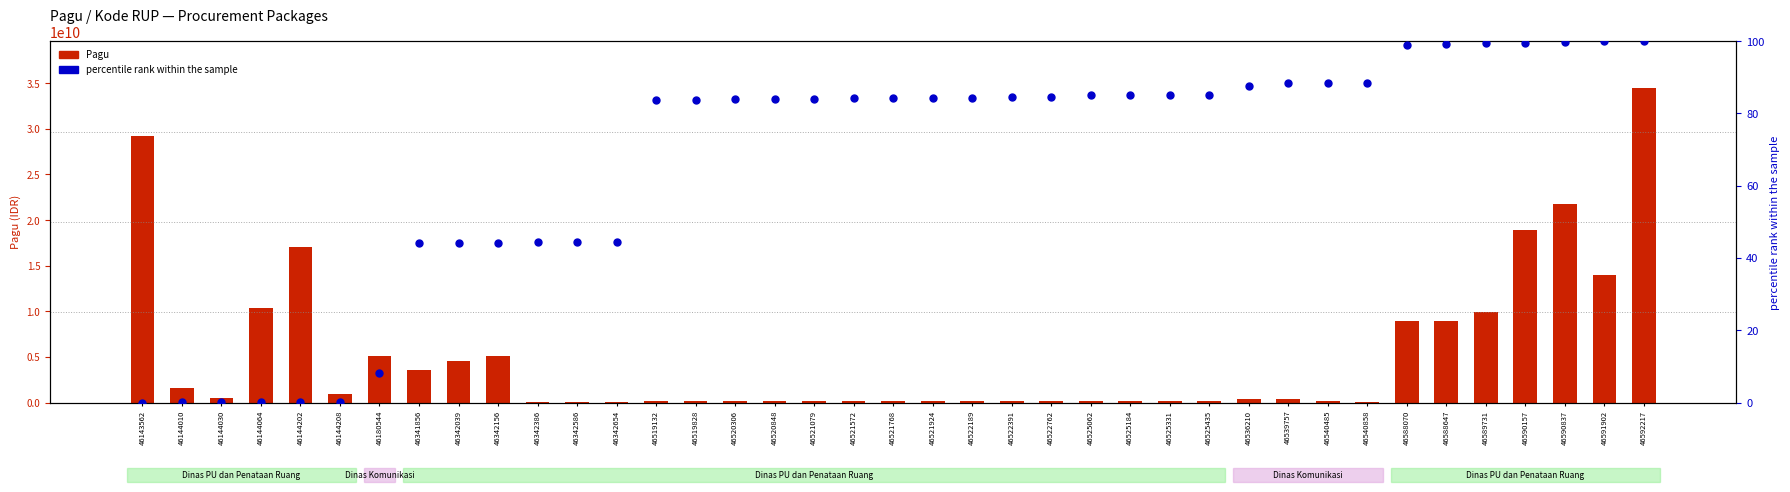

What are all the series names shown in the legend?

Pagu, percentile rank within the sample